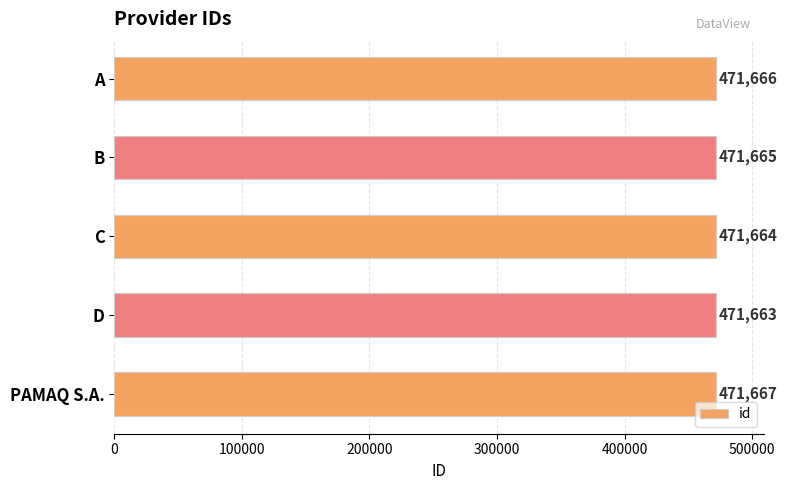

What is the maximum value shown in the chart?

471667